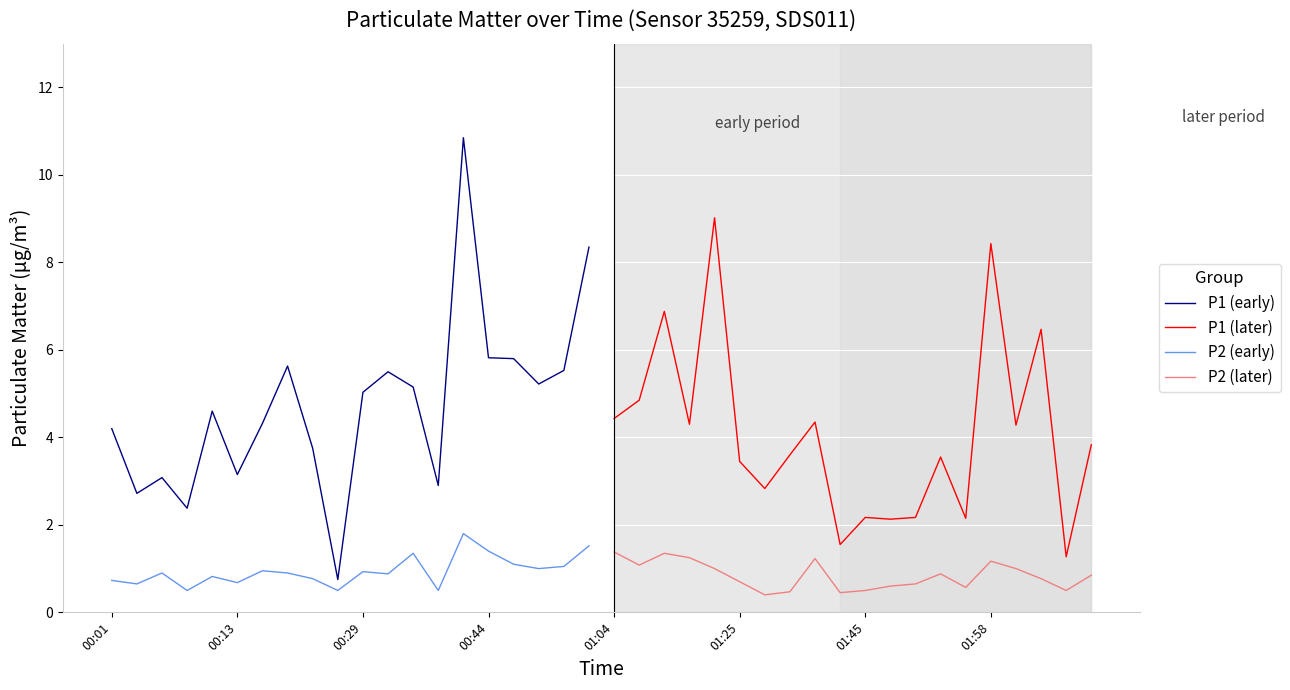

How many data points in P1 (later) are above 3?

13